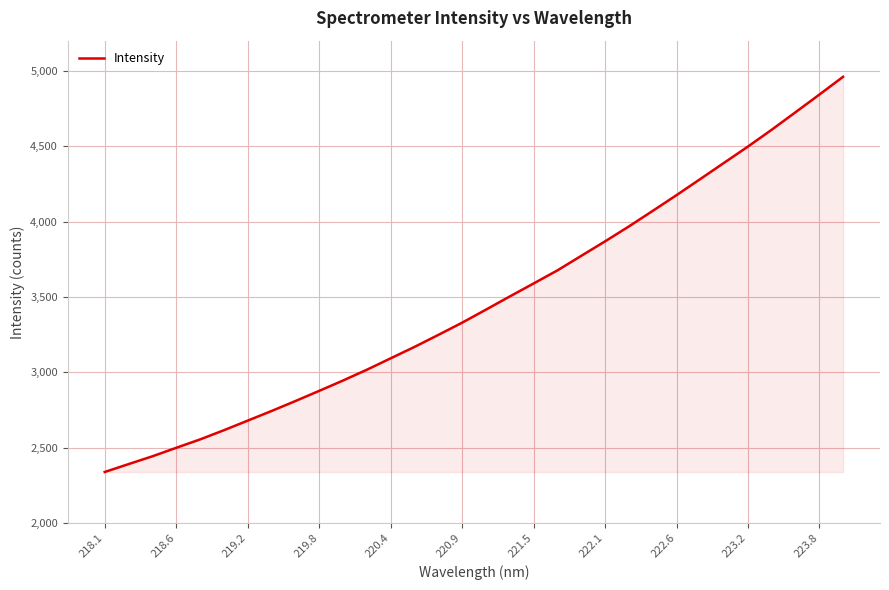

What is the difference between the maximum and minimum values?

2622.0